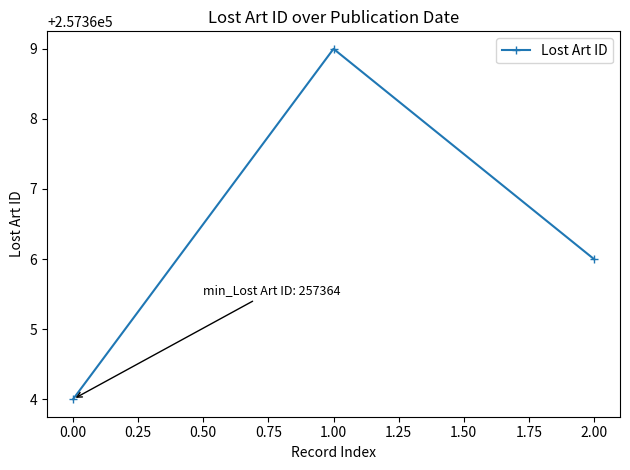

What is the maximum value shown in the chart?

257369